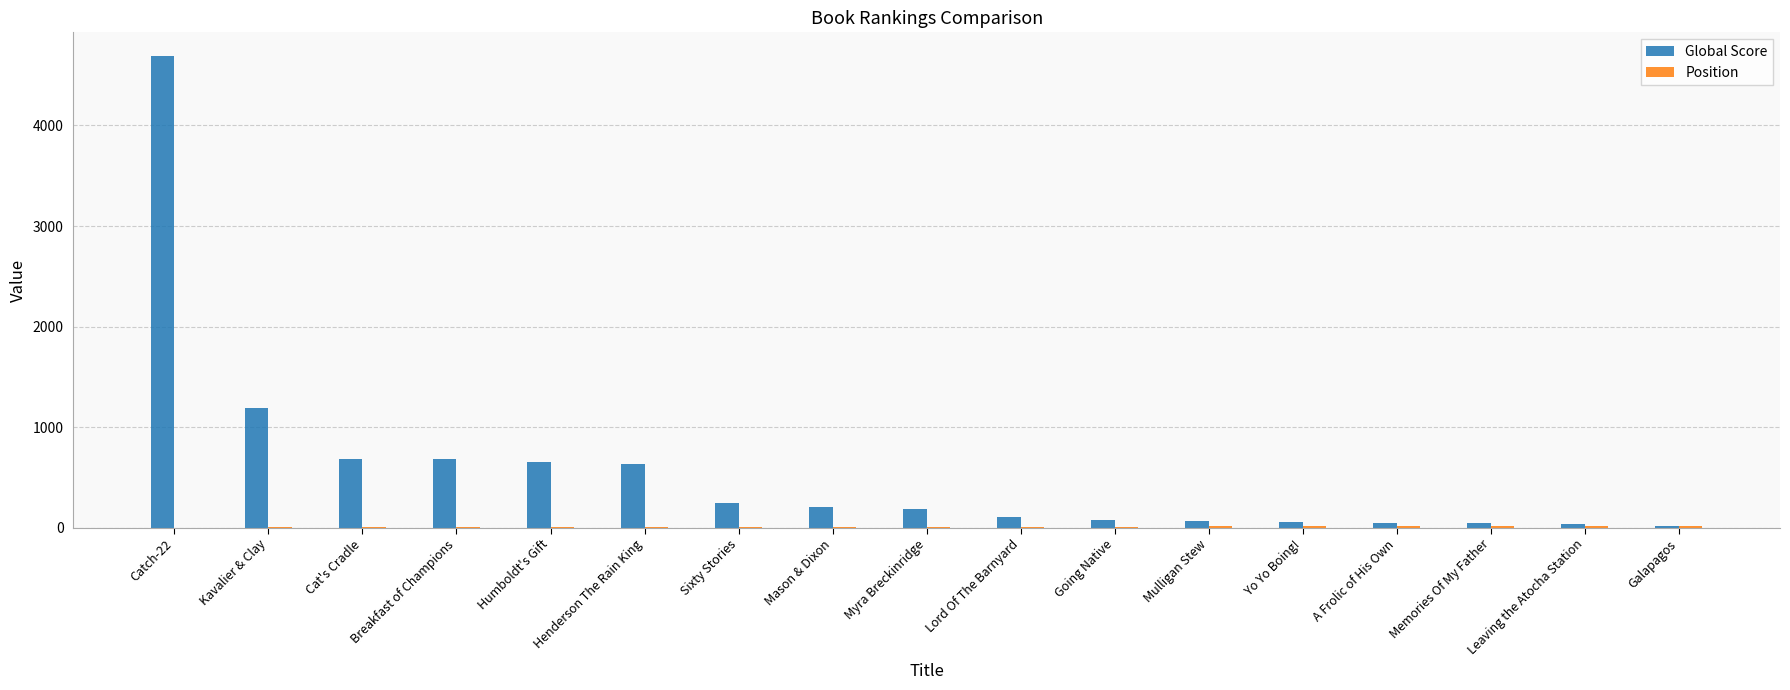

Which series changed the most between Breakfast of Champions and A Frolic of His Own?

Global Score